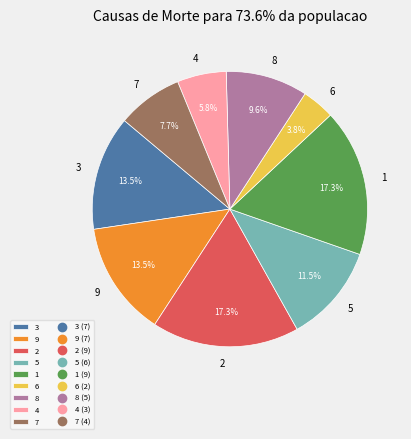

What percentage is NOT represented by 3?

86.5%